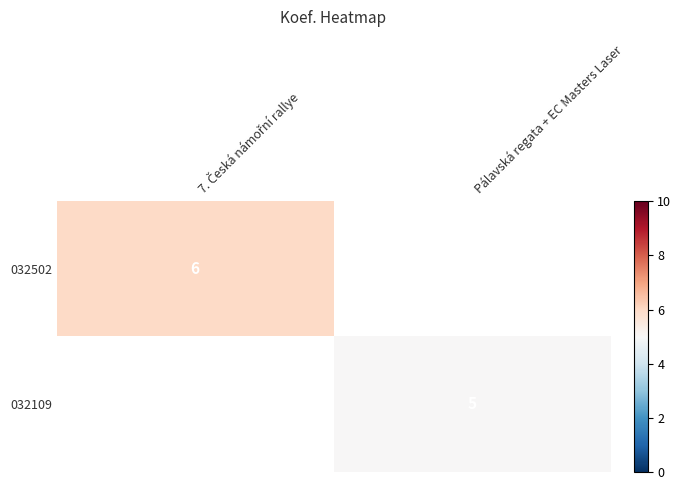

What is the smallest value displayed?

5.0